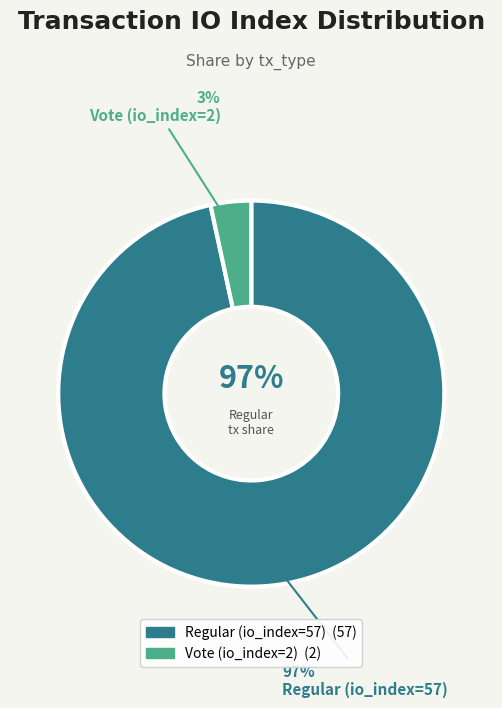

What percentage is NOT represented by Vote (io_index=2)?

96.6%